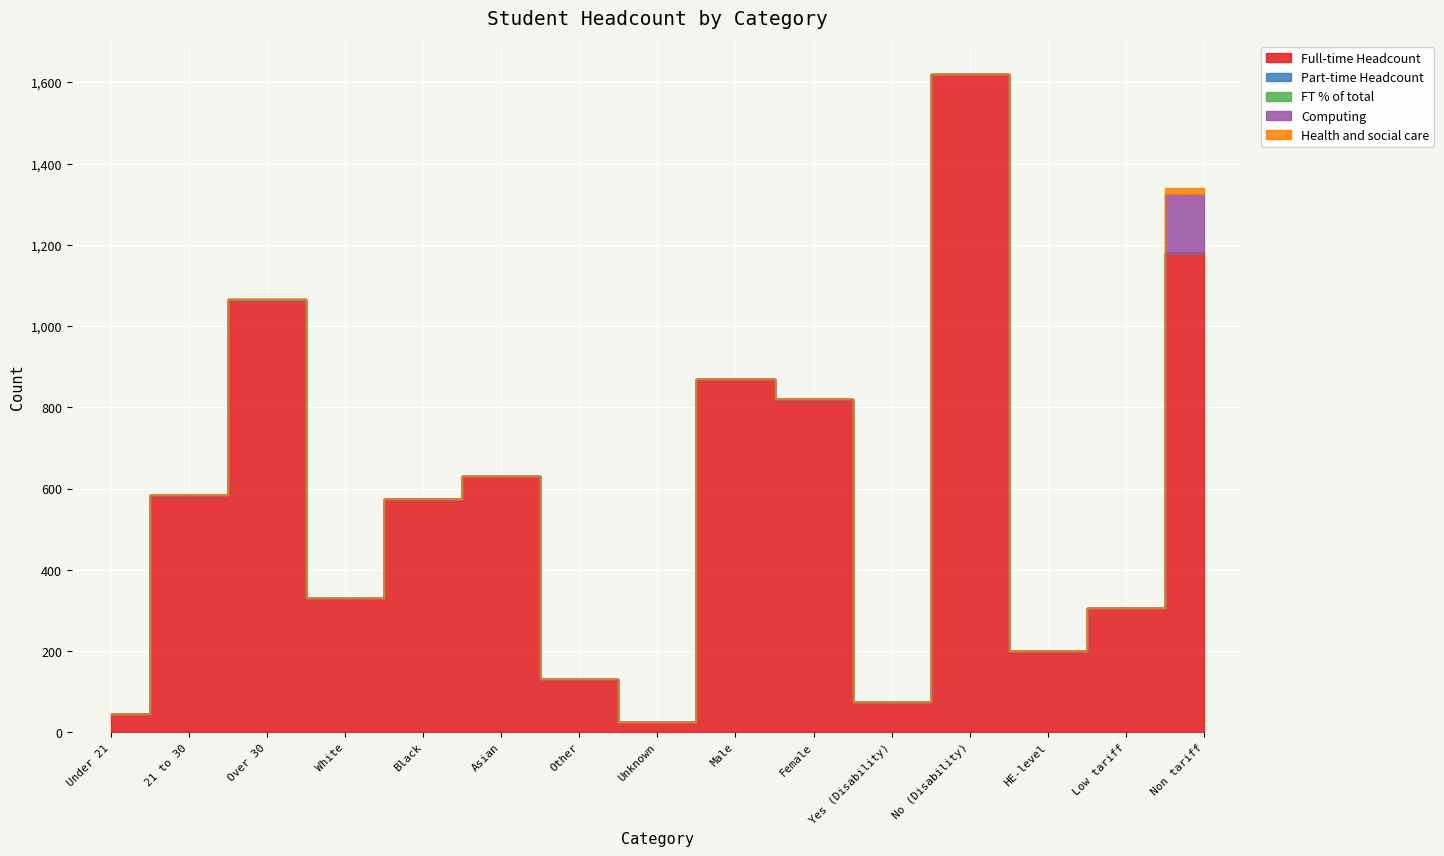

At which label is Full-time Headcount closest to 822?

Female